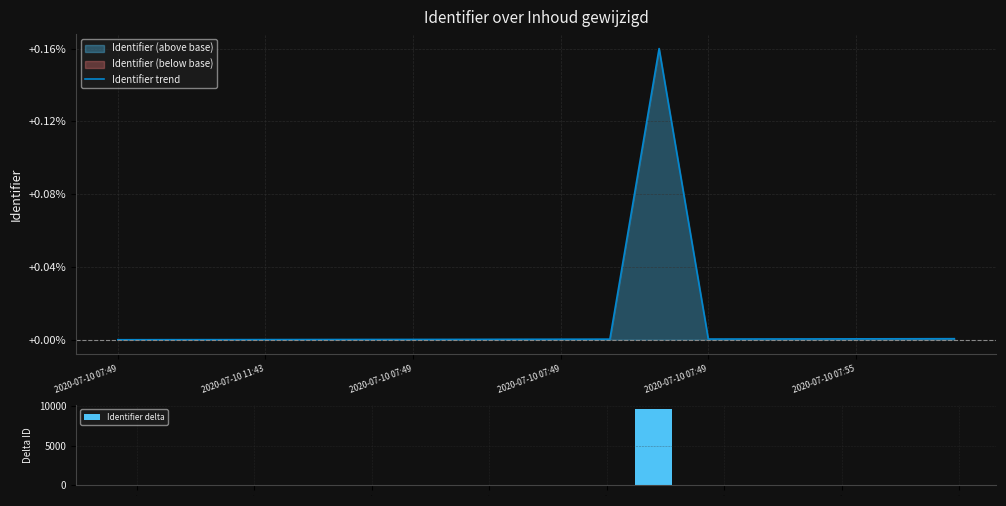

What is the sum of all Identifier delta values?

9872